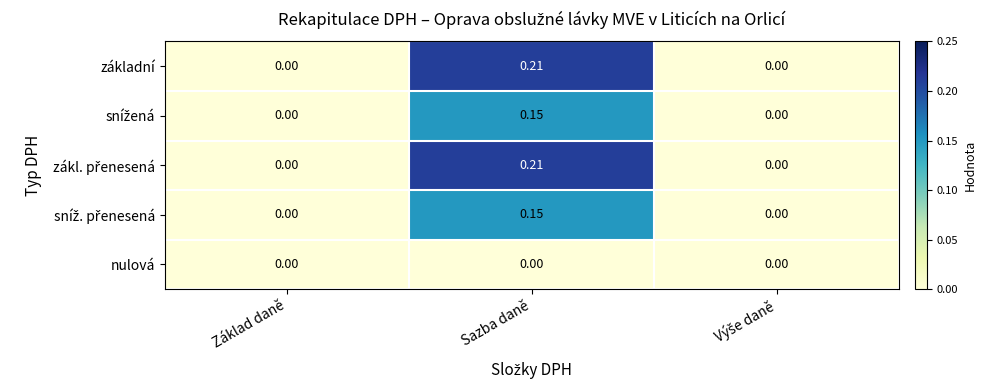

At which category is the sum across all series the highest?

Sazba daně